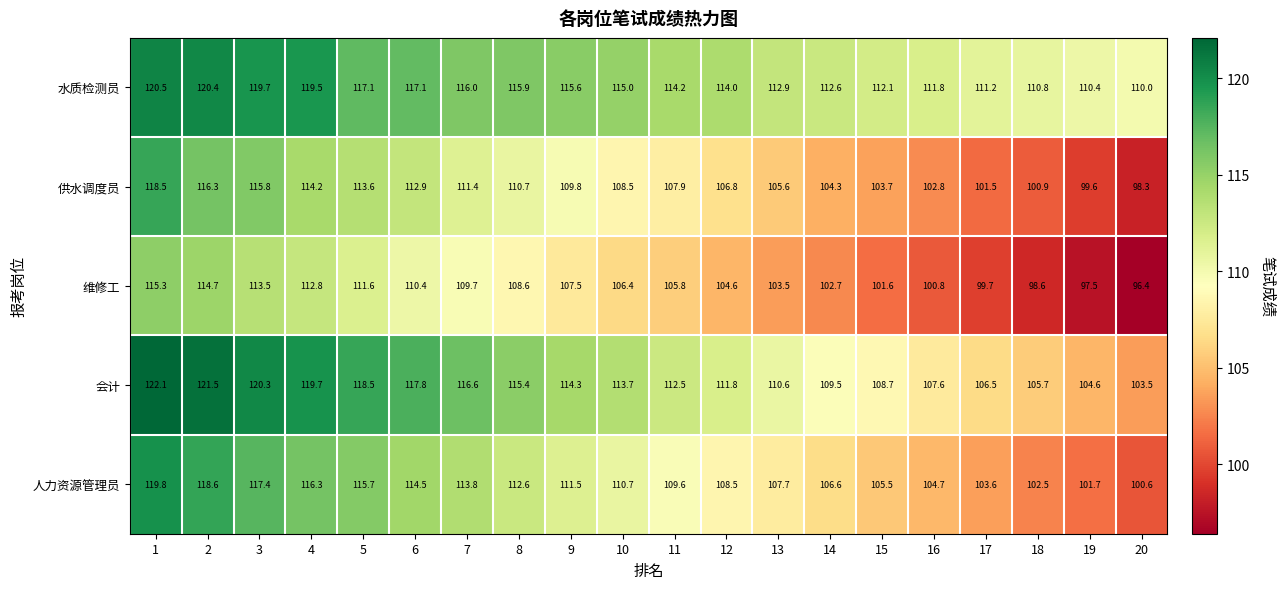

How many series are shown in this chart?

5